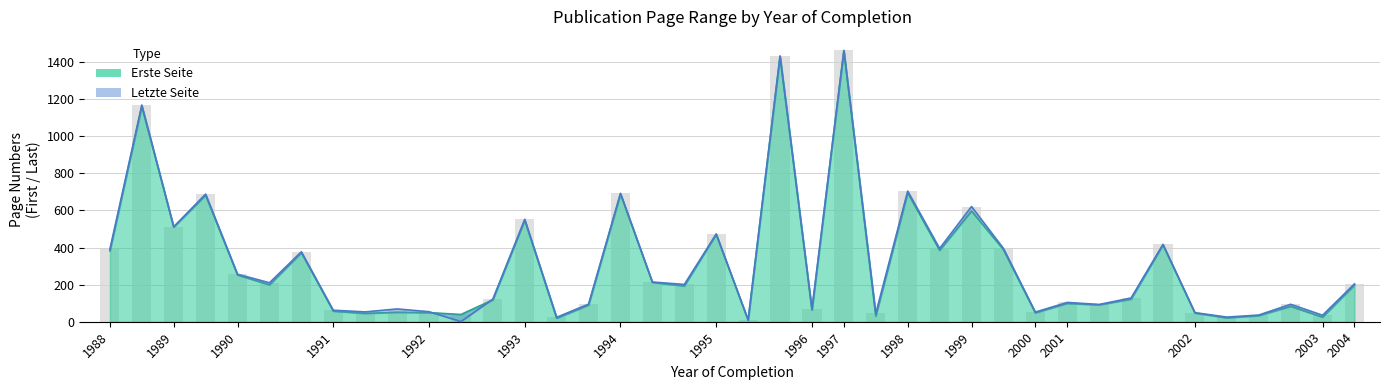

List the series in order of their peak value, lowest first.

Erste Seite, Letzte Seite